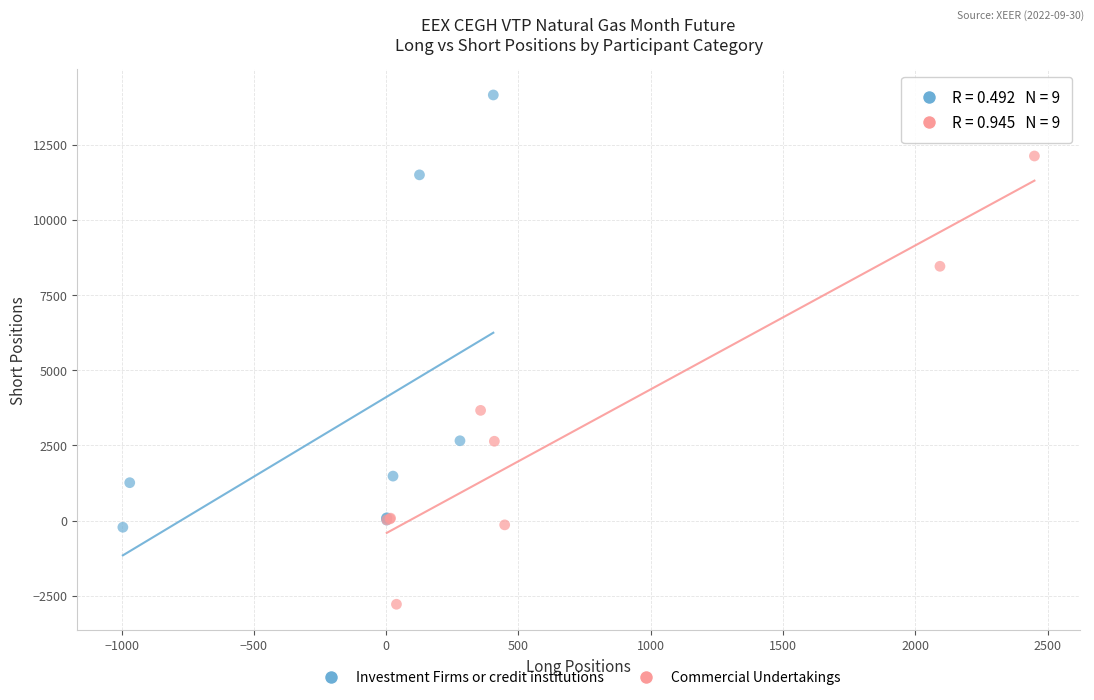

Which series reaches the minimum Y coordinate?

Commercial Undertakings